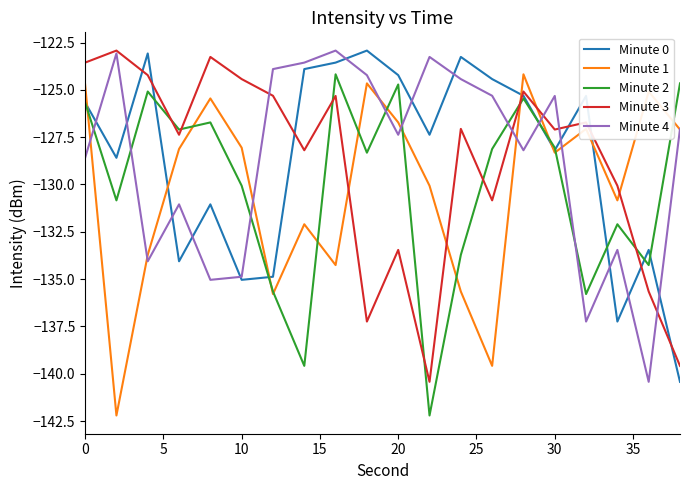

In Minute 3, how many points are higher than both neighbors (excluding endpoints)?

7